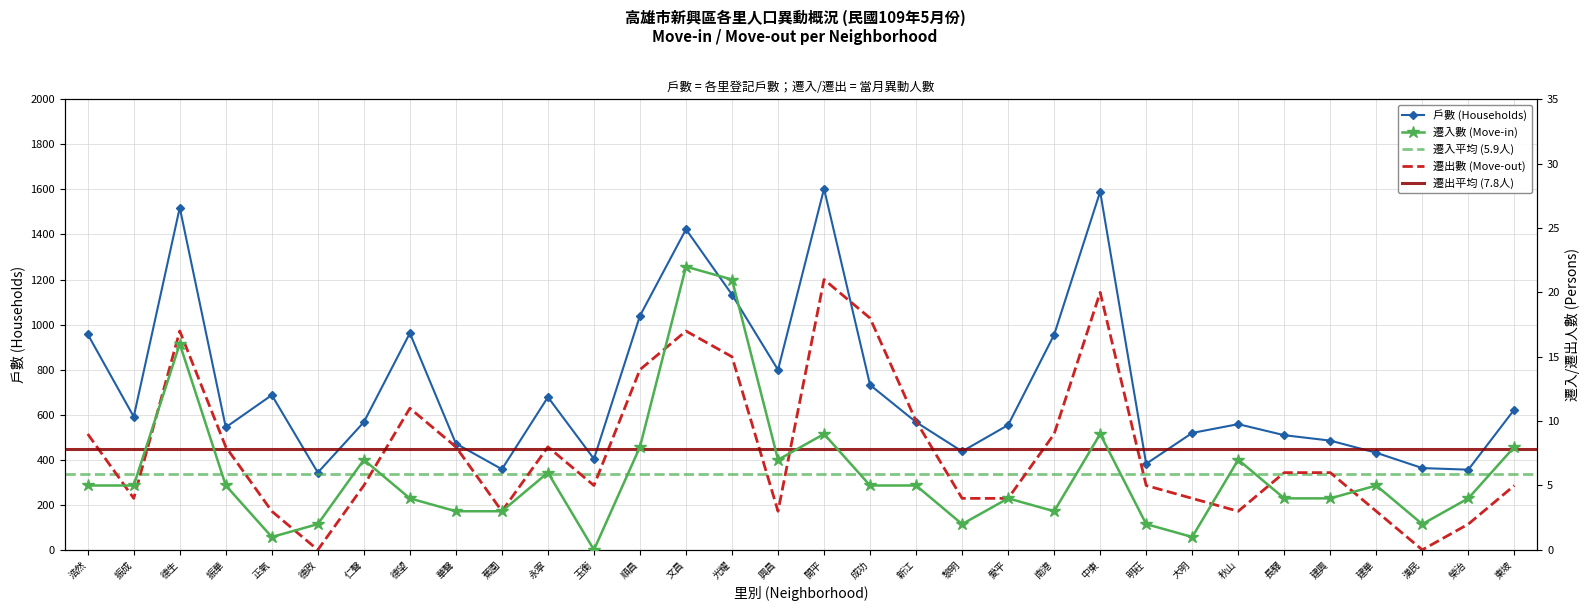

Which has a higher value, 成功 or 華聲?

成功